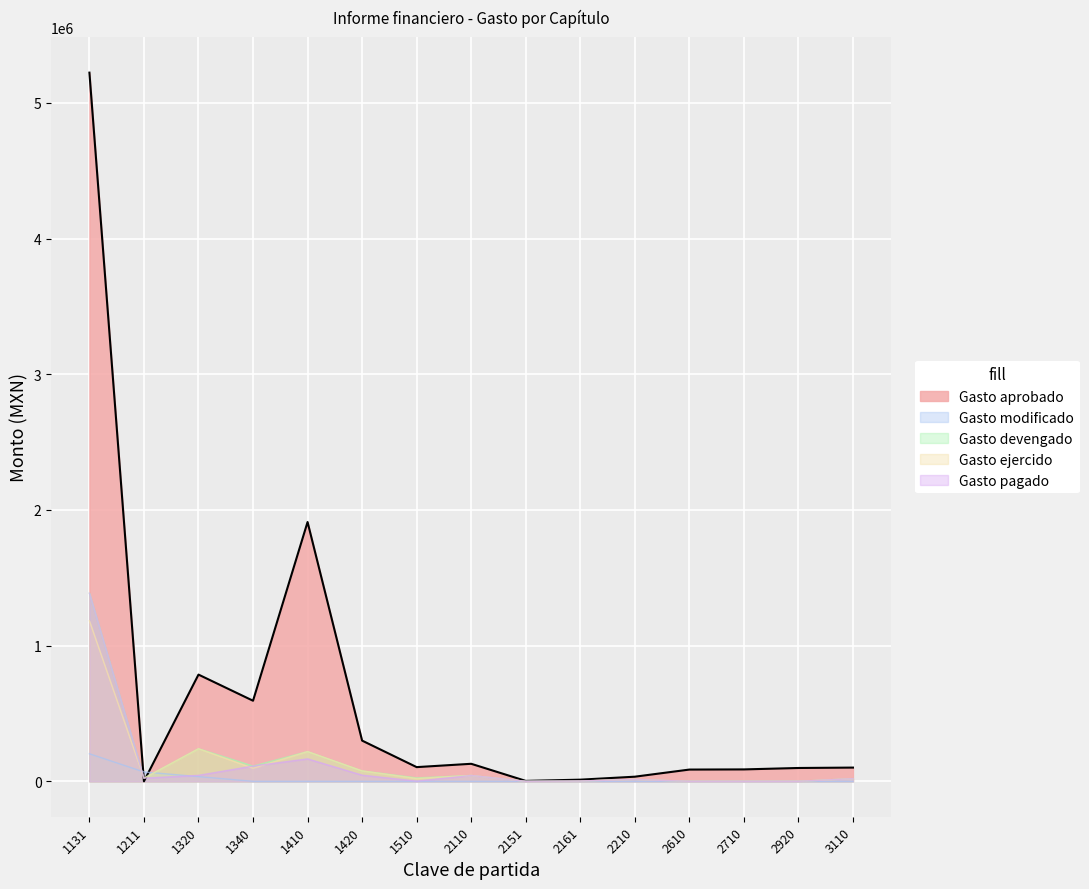

At which category is the sum across all series the highest?

1131